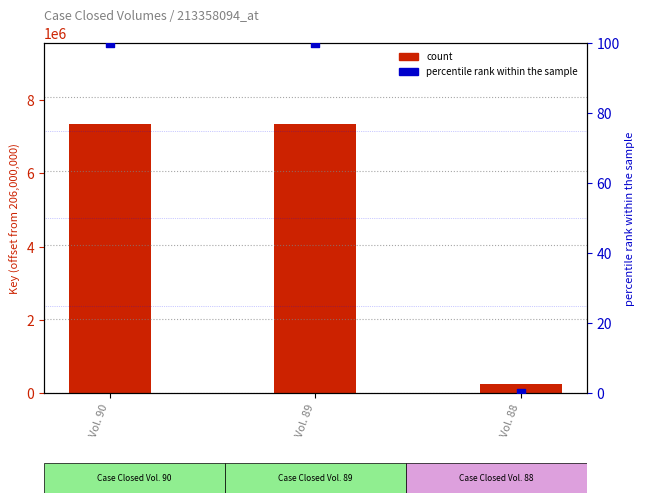

Is the value of percentile rank within the sample at Vol. 89 greater than the value of Key at Vol. 89?

No